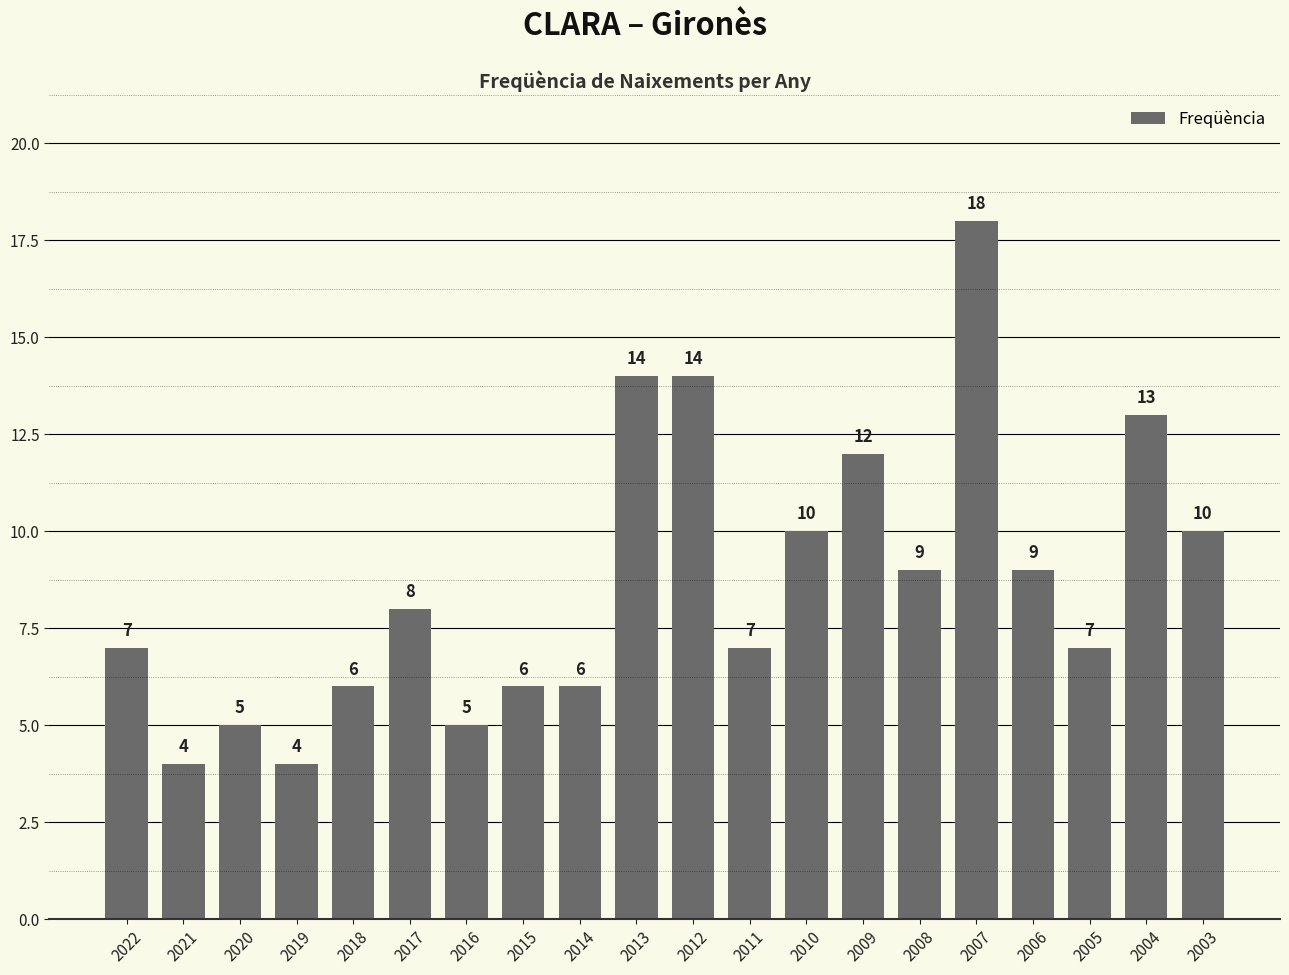

How many bars are there in total?

20